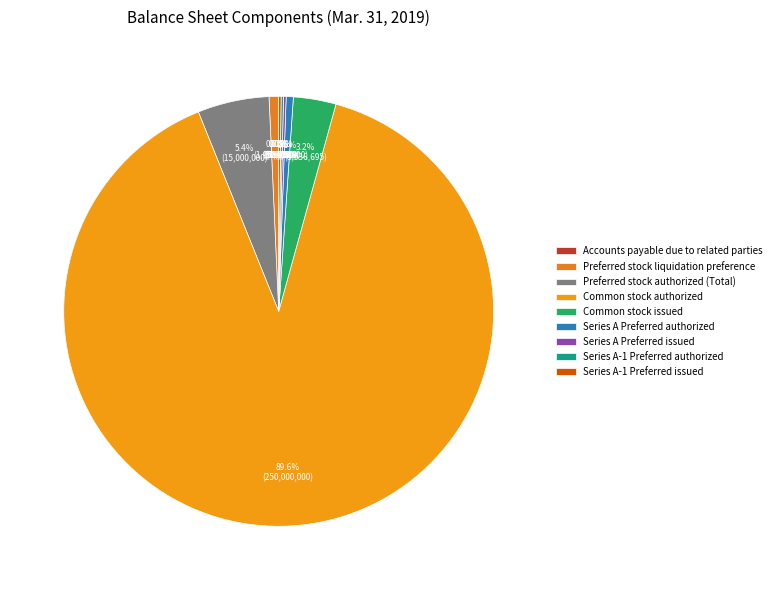

Which category has the smallest portion of the pie?

Accounts payable due to related parties